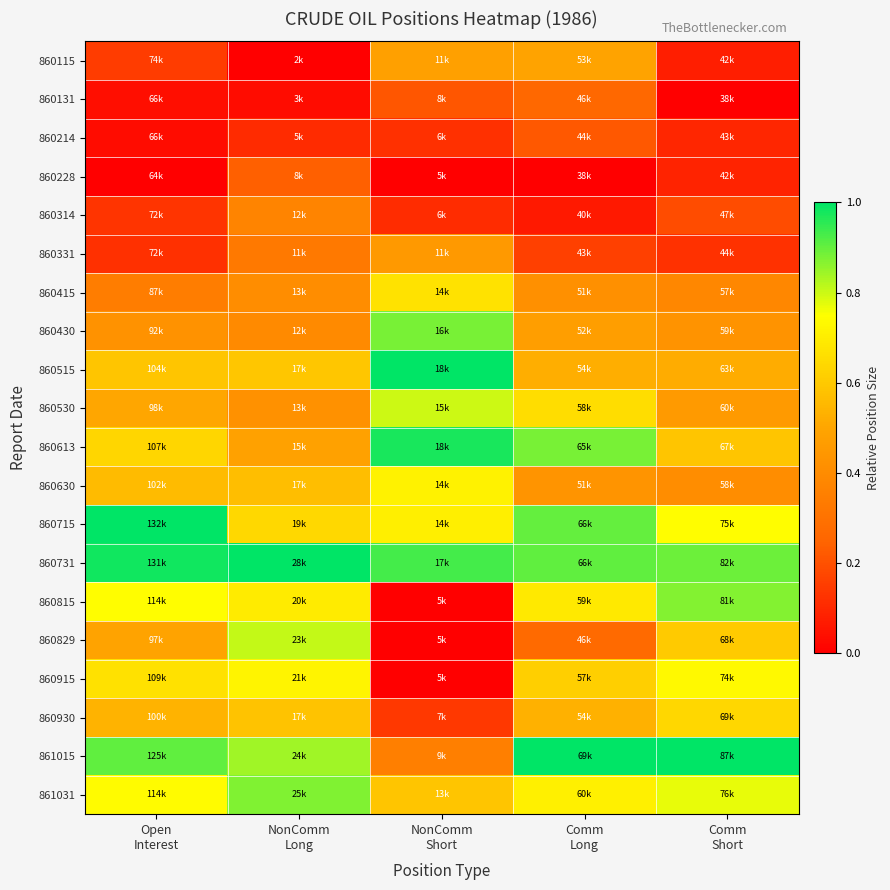

Which label corresponds to the largest value in the chart?

NonComm
Short